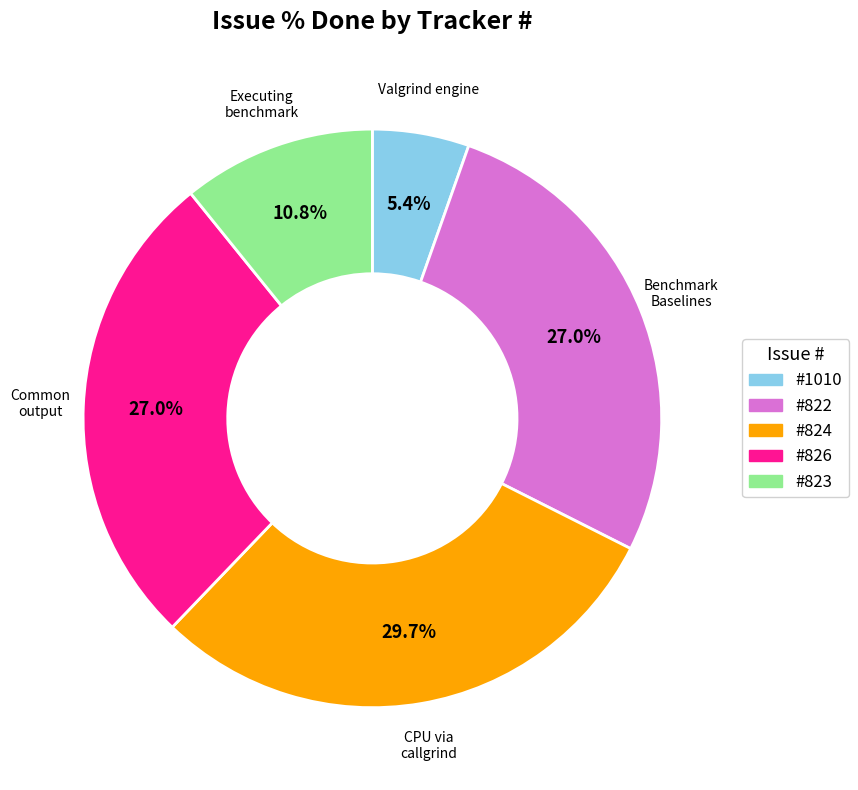

Does any single category account for the majority?

No